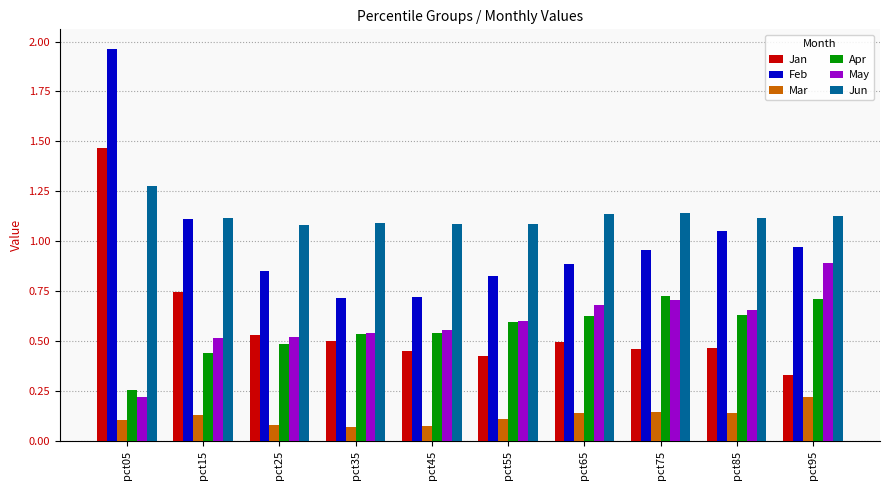

What is the sum of all Jun values?

11.3